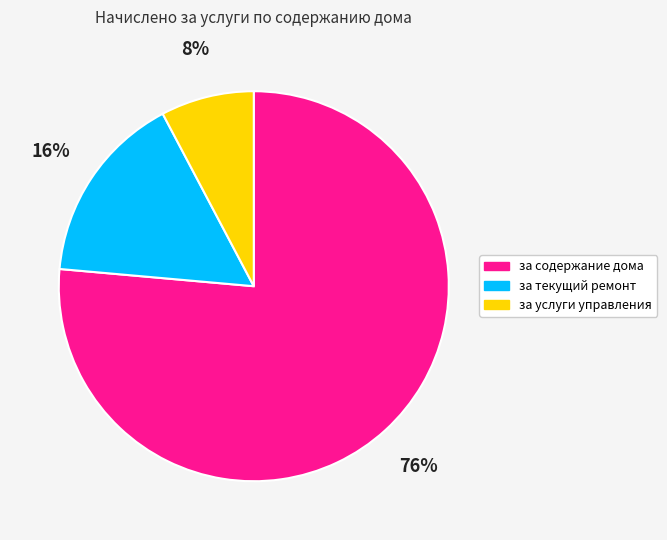

Do за содержание дома and за текущий ремонт together represent more than half of the pie?

Yes